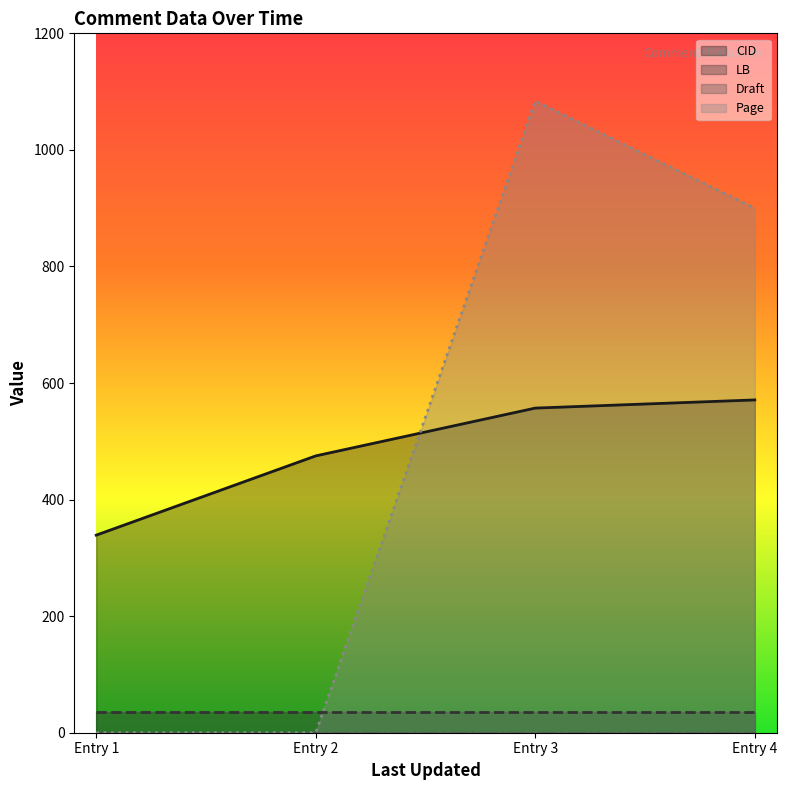

What is the maximum value for CID?

571